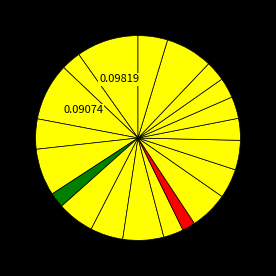

To the nearest percent, what is the average slice percentage?

5%